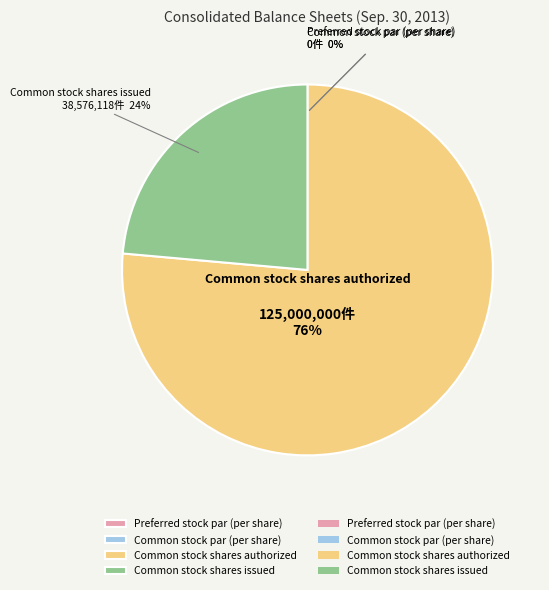

What percentage is the Common stock shares authorized slice, to the nearest percent?

76%